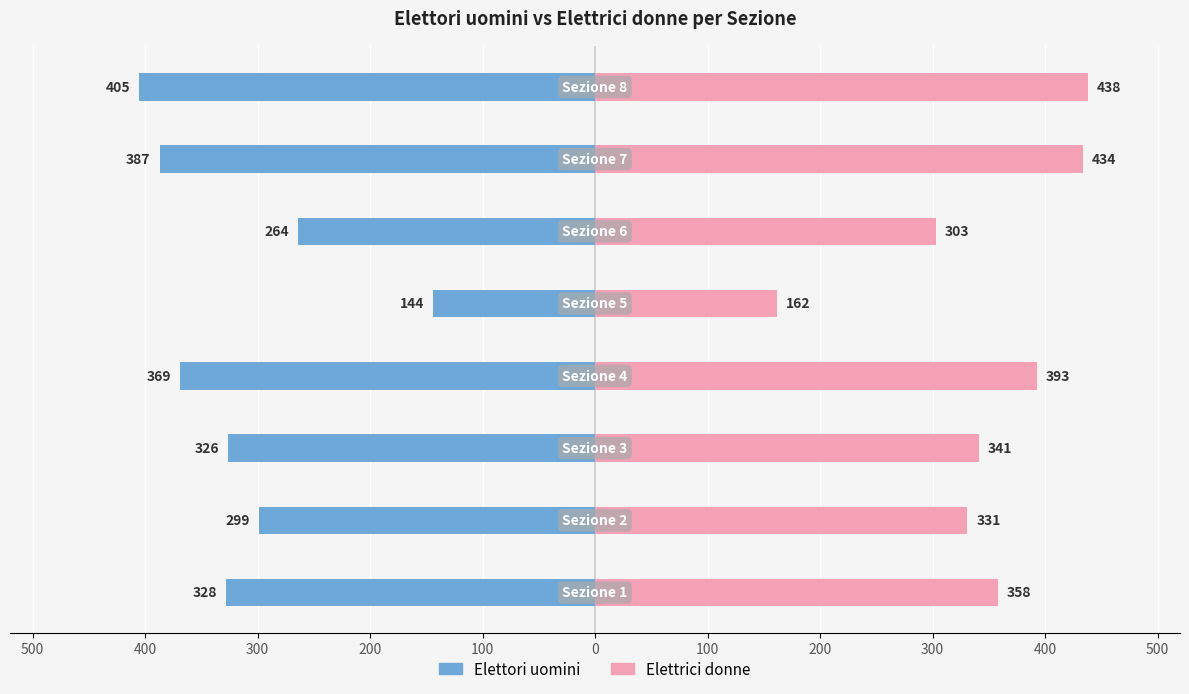

Which series has the largest range (max minus min)?

Elettrici donne